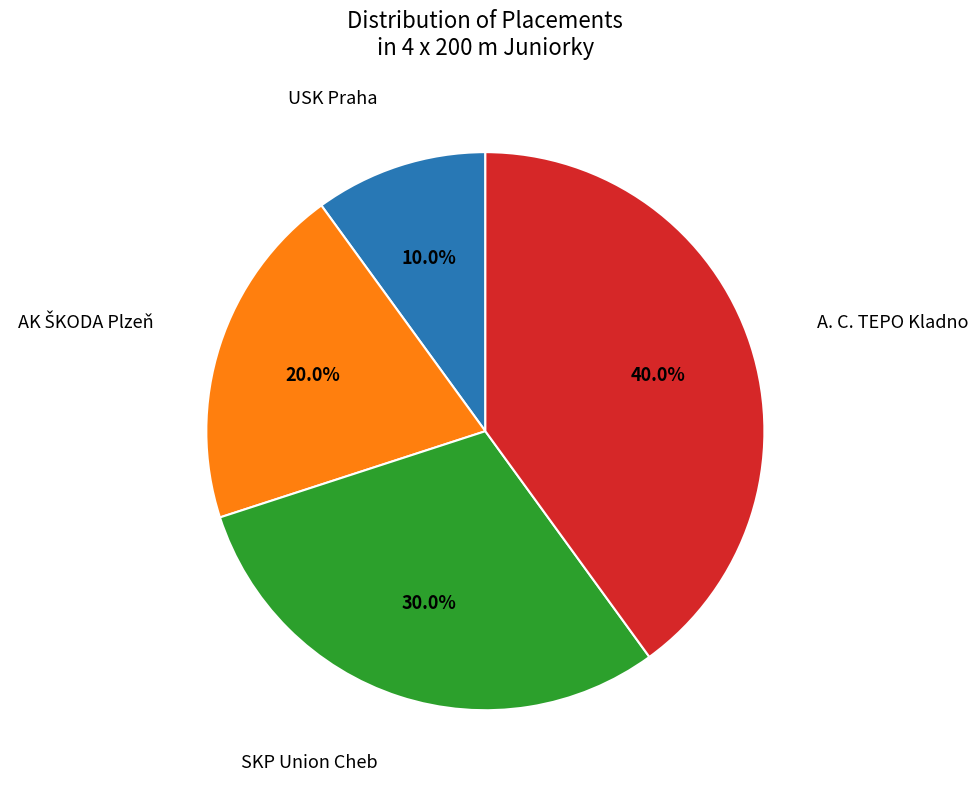

To the nearest percent, what is the difference between the largest and smallest slice percentages?

30%